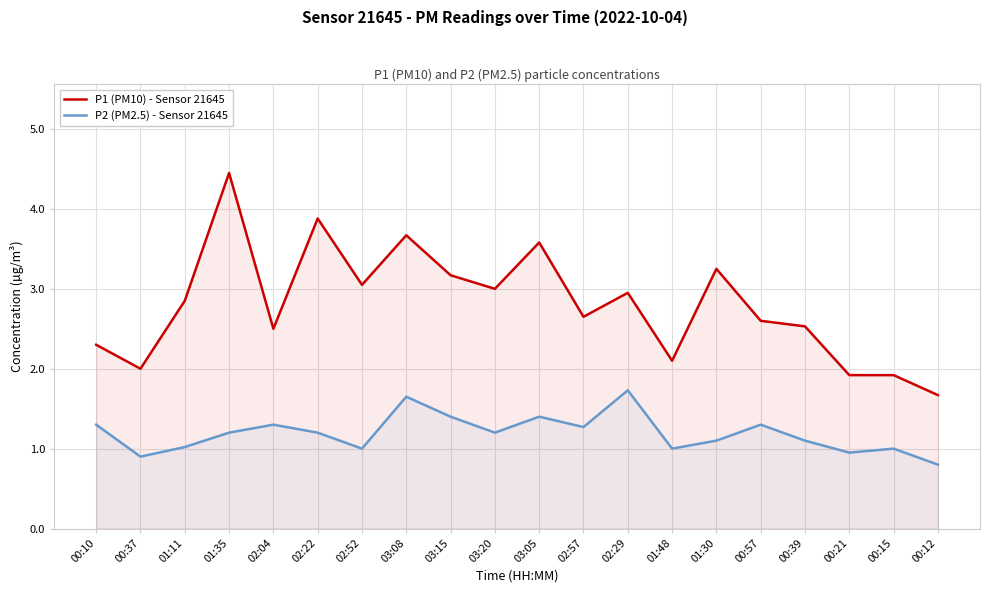

What is the label of the 6th point from the left?

02:22